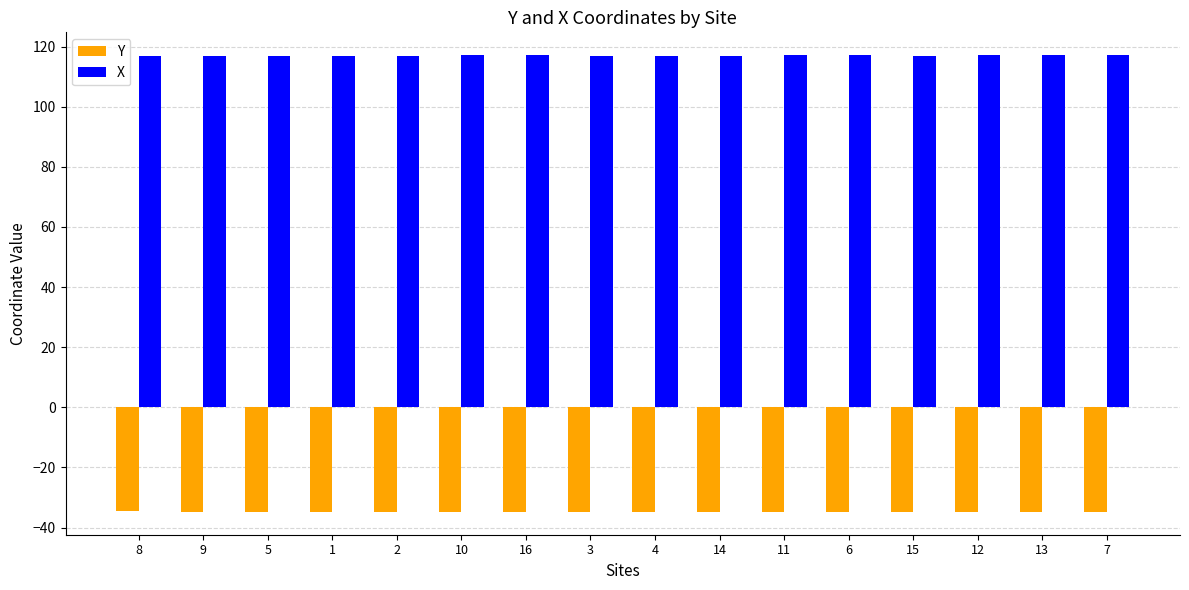

What is the spread (max minus min) of values at 10?

151.8